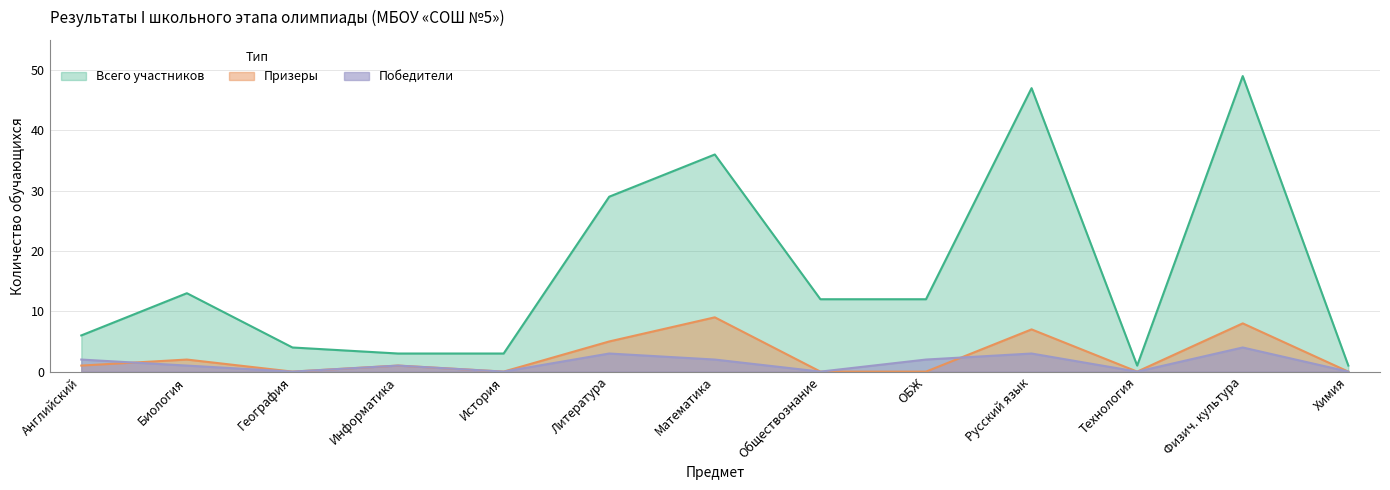

Rank the series by their maximum value, from lowest to highest.

Победители, Призеры, Всего участников